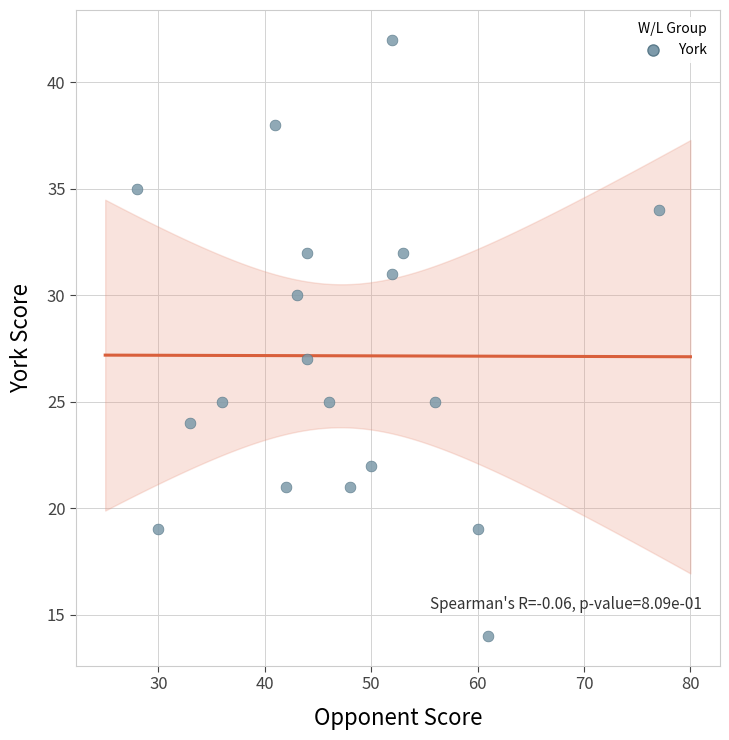

What Y value in the scatter plot is closest to 28?

27